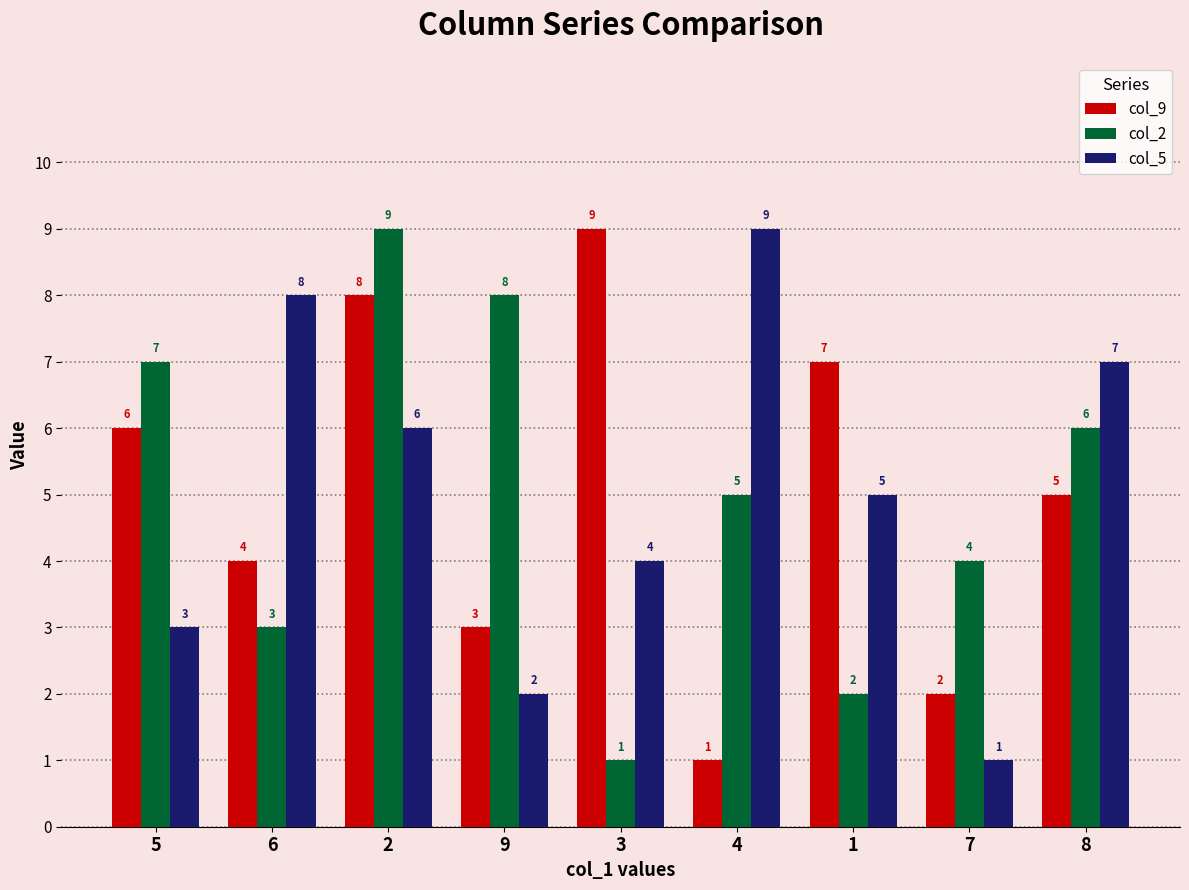

How many categories are shown in the chart?

9